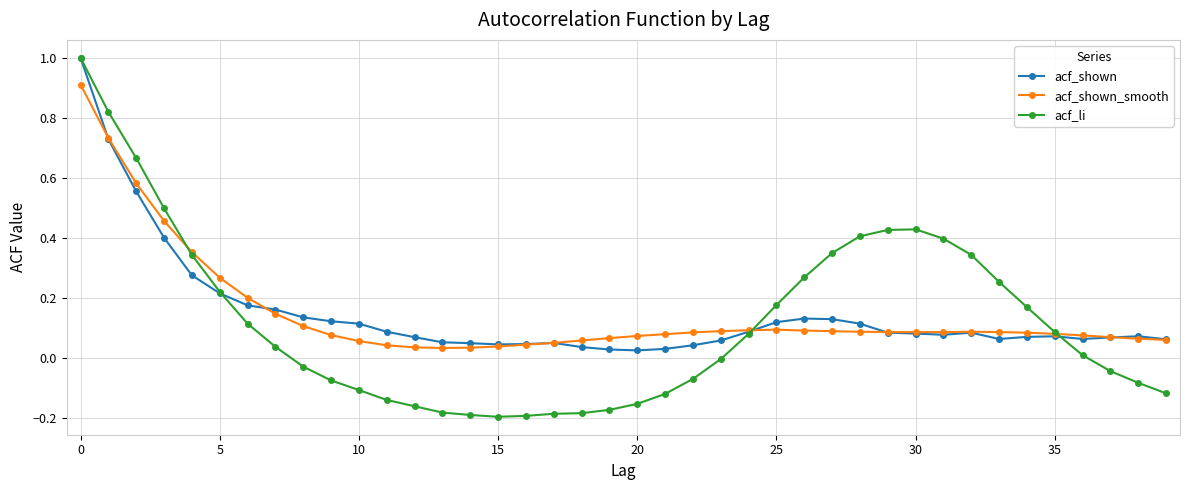

What is the maximum value for acf_shown_smooth?

0.9